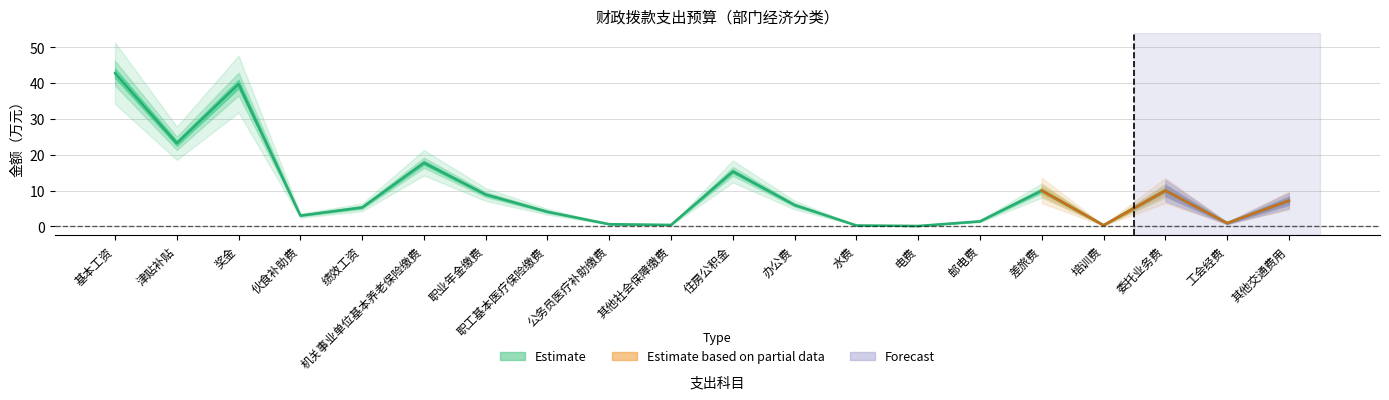

What is the highest value of the 合计 series?

42.8